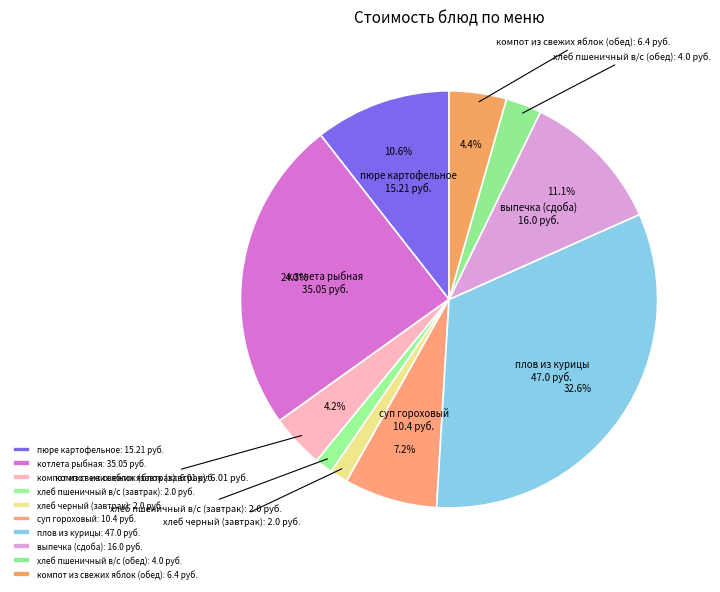

How much of the chart is everything except компот из свежих яблок (обед)?

95.6%